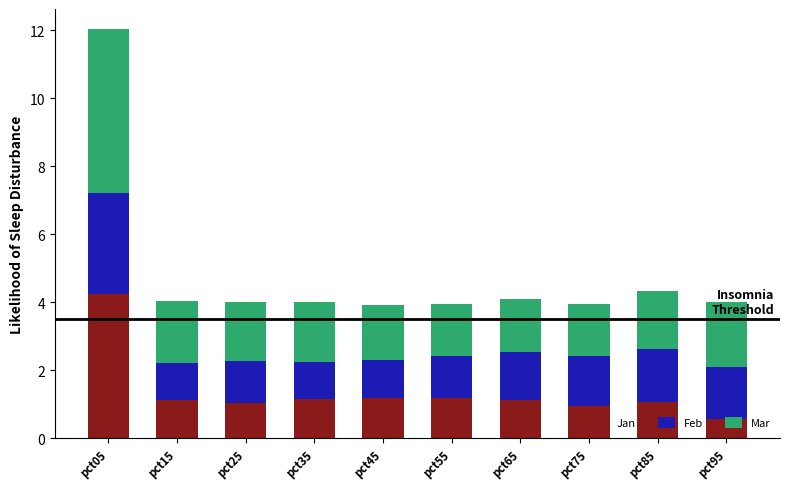

How many bars are there in total?

10